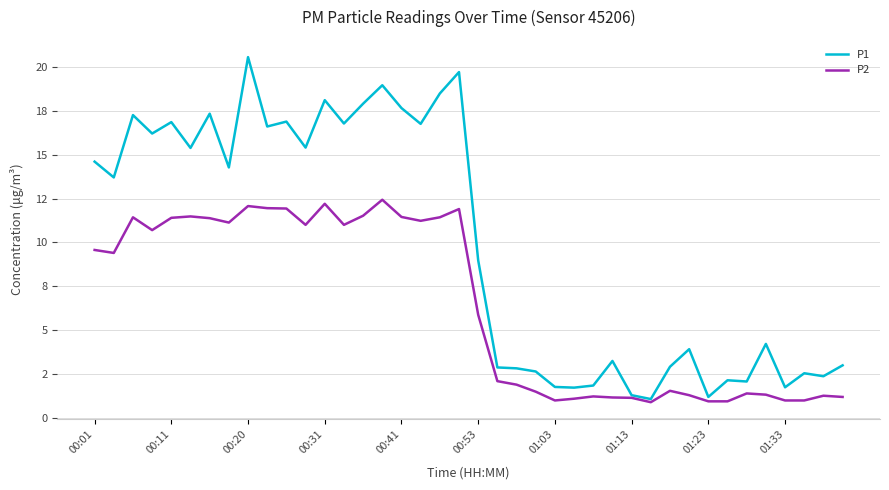

True or false: P1 and P2 intersect in this chart.

False